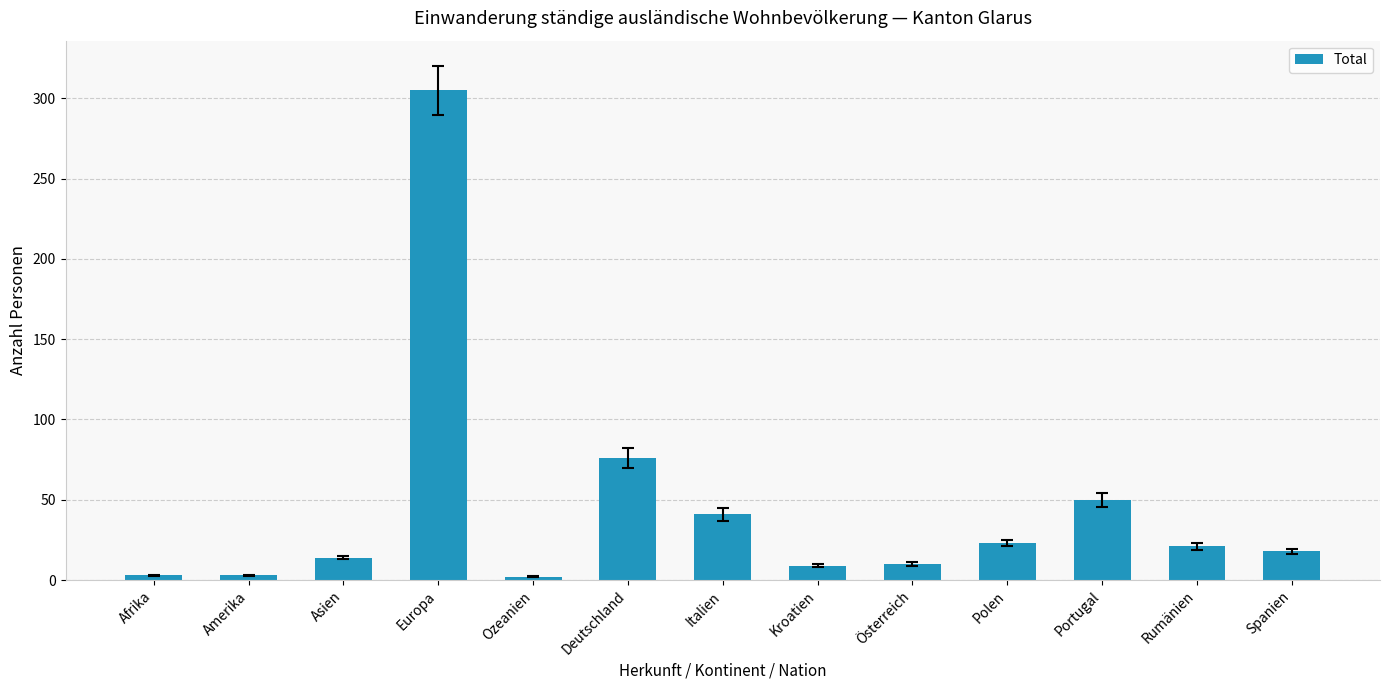

What is the difference between the values at Rumänien and Kroatien?

12